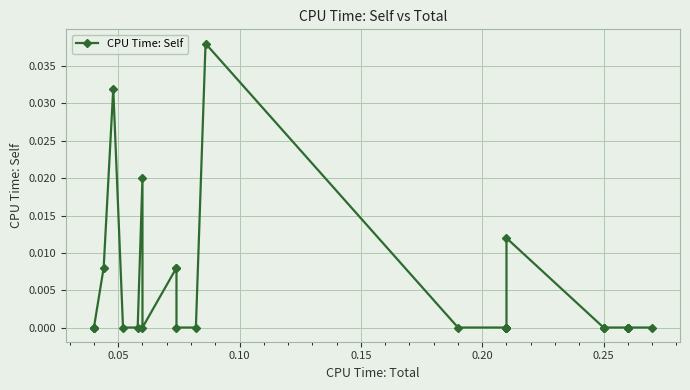

How many lines are shown in the chart?

1